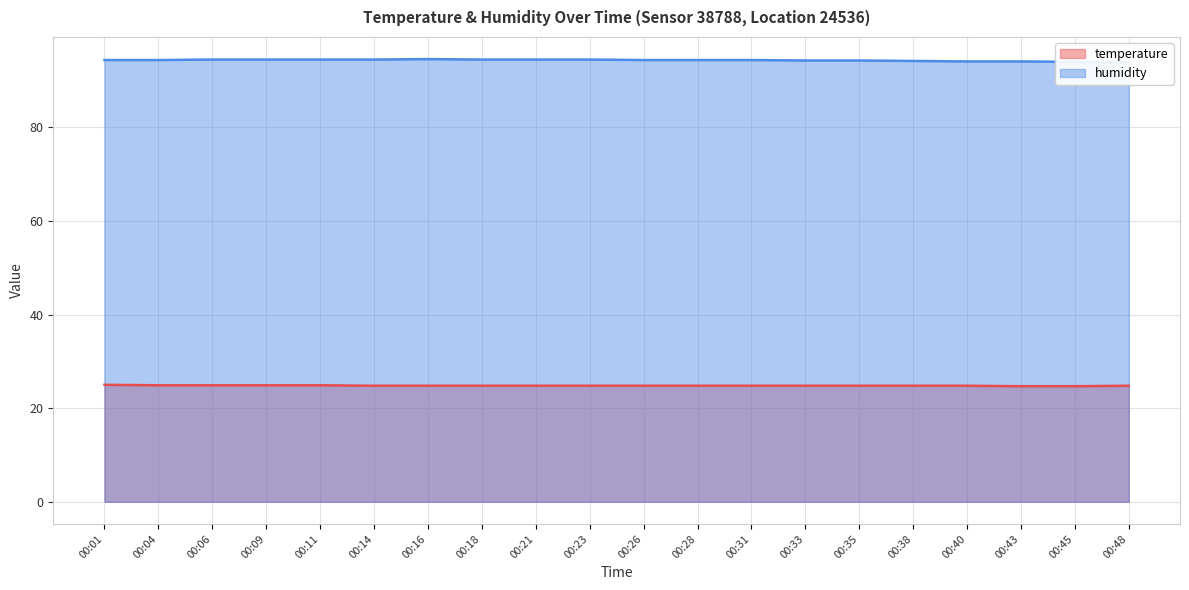

Reading right to left, what are all the values shown in this chart?

temperature: 24.8	24.7	24.7	24.8	24.8	24.8	24.8	24.8	24.8	24.8	24.8	24.8	24.8	24.8	24.8	24.9	24.9	24.9	24.9	25.0
humidity: 93.9	94.0	94.1	94.1	94.2	94.3	94.3	94.4	94.4	94.4	94.5	94.5	94.5	94.6	94.5	94.5	94.5	94.5	94.4	94.4